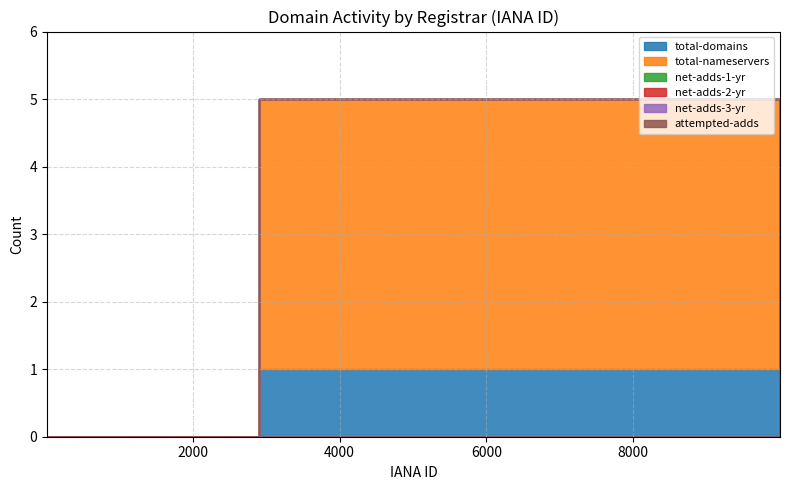

True or false: total-domains and net-adds-3-yr intersect in this chart.

False